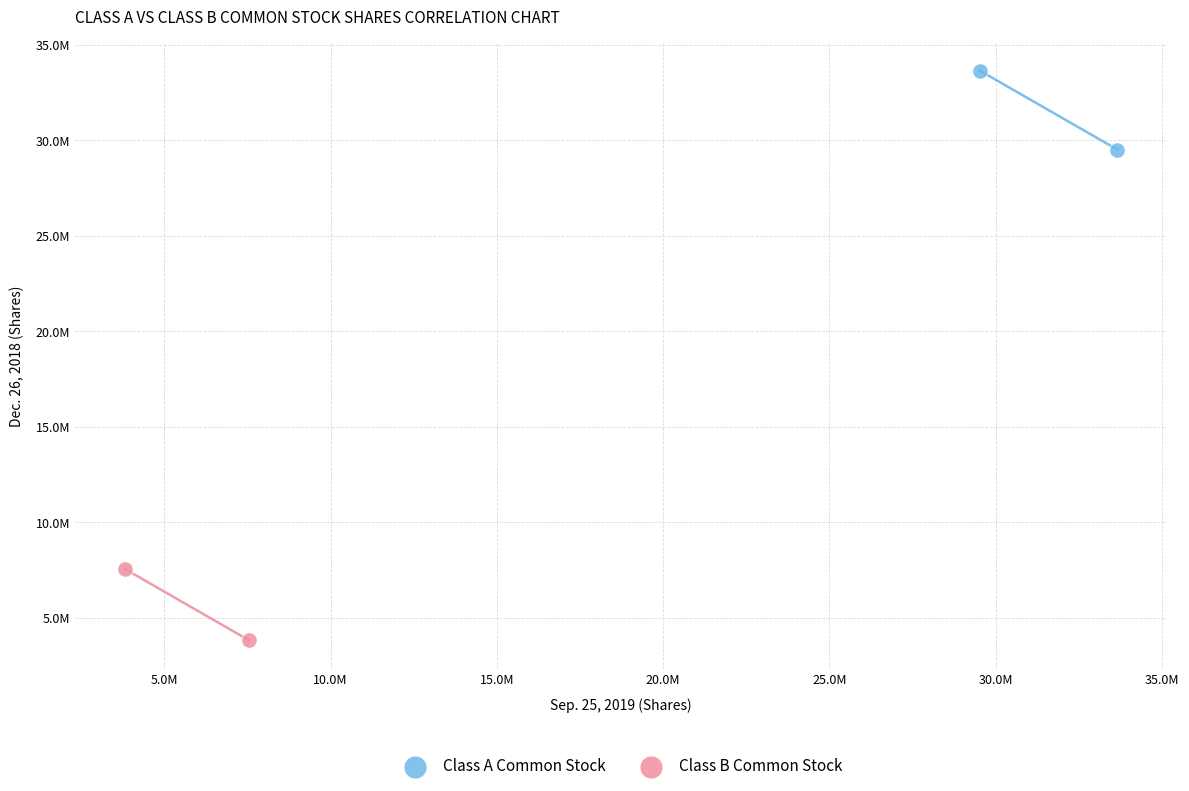

What are all the series names shown in the legend?

Class A Common Stock, Class B Common Stock